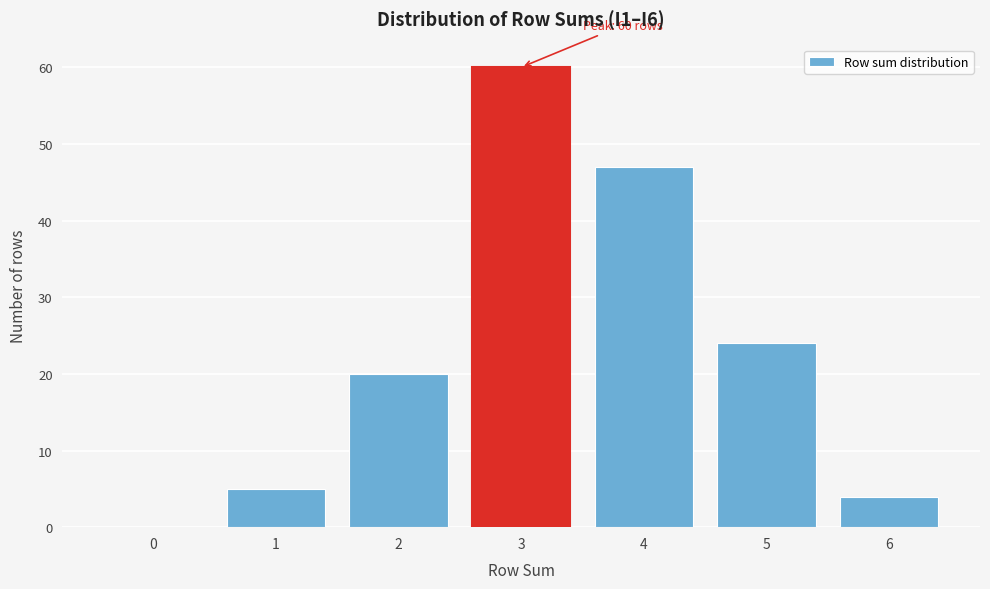

Reading right to left, extract all data points from this chart.

6=4	5=24	4=47	3=60	2=20	1=5	0=0